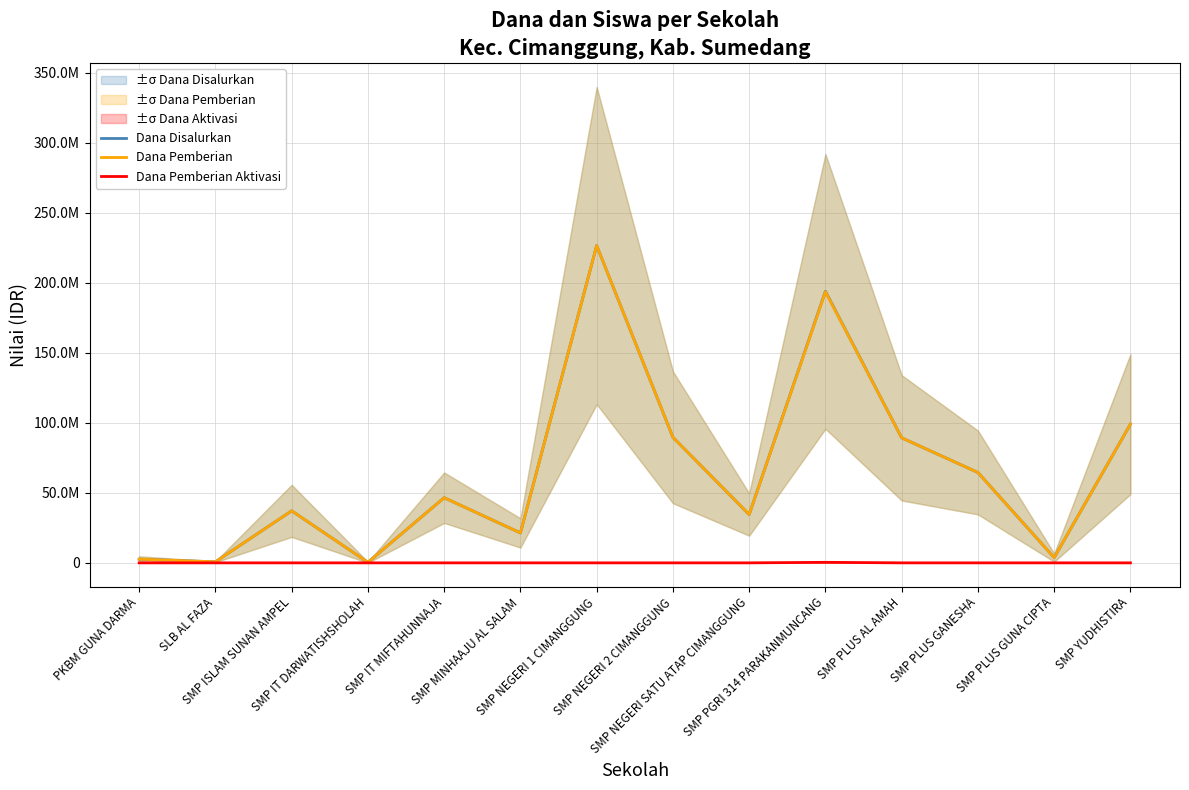

Rank the categories by Dana Pemberian Aktivasi value from highest to lowest.

SMP PGRI 314 PARAKANMUNCANG, PKBM GUNA DARMA, SLB AL FAZA, SMP ISLAM SUNAN AMPEL, SMP IT DARWATISHSHOLAH, SMP IT MIFTAHUNNAJA, SMP MINHAAJU AL SALAM, SMP NEGERI 1 CIMANGGUNG, SMP NEGERI 2 CIMANGGUNG, SMP NEGERI SATU ATAP CIMANGGUNG, SMP PLUS AL AMAH, SMP PLUS GANESHA, SMP PLUS GUNA CIPTA, SMP YUDHISTIRA